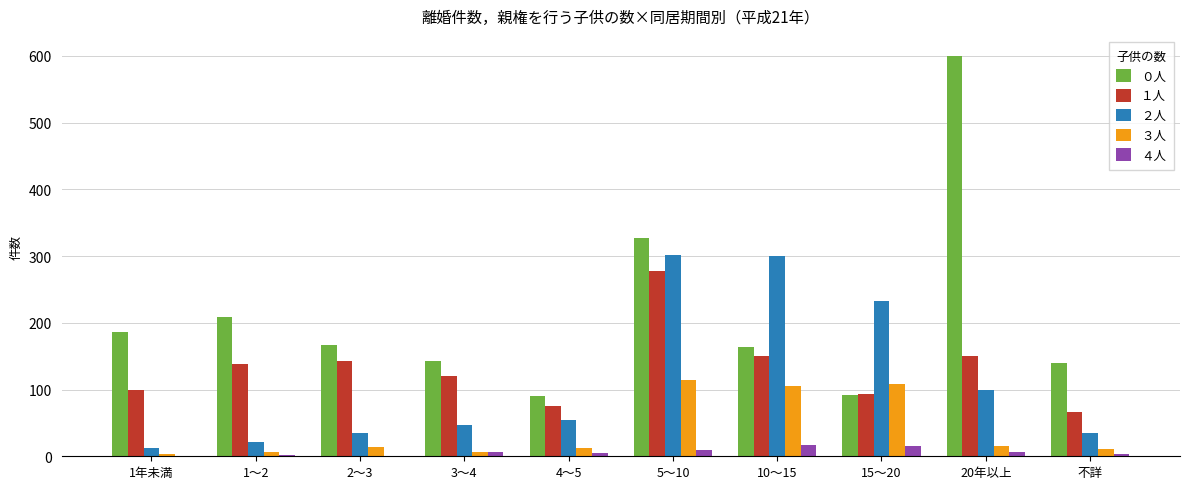

Are the bars grouped side by side (vs. stacked)?

Yes